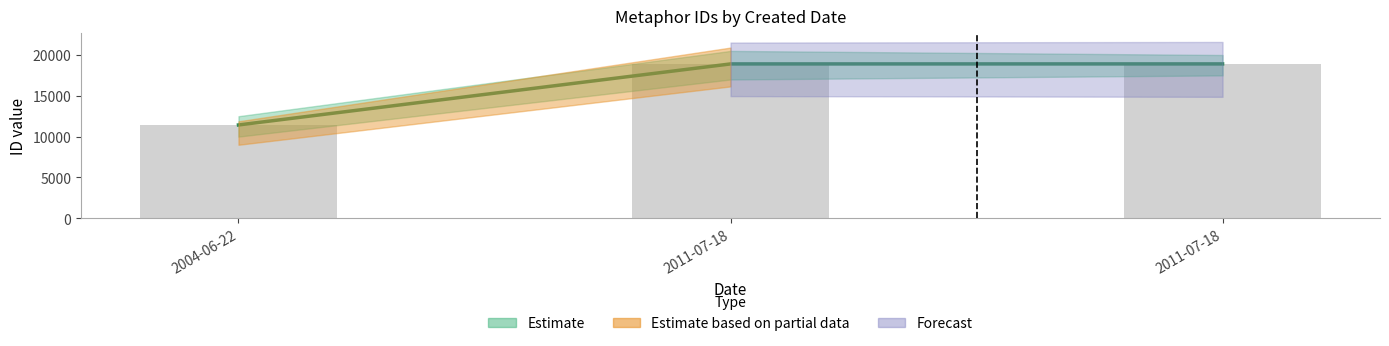

Are the bars horizontal?

No